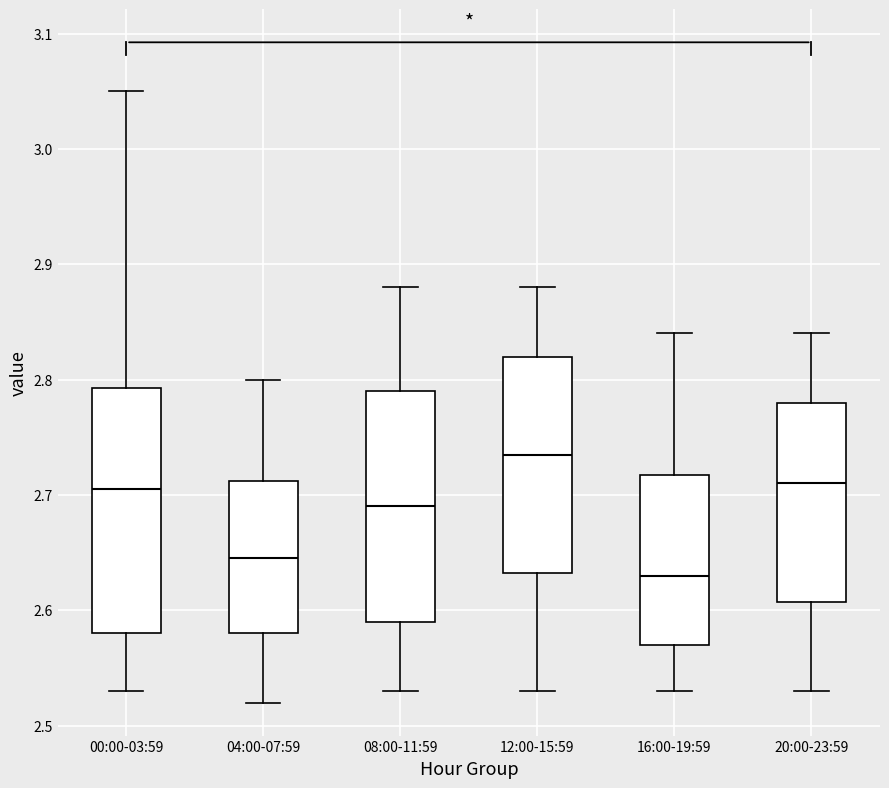

Comparing the boxes themselves (not the whiskers), which one is the tallest?

00:00-03:59